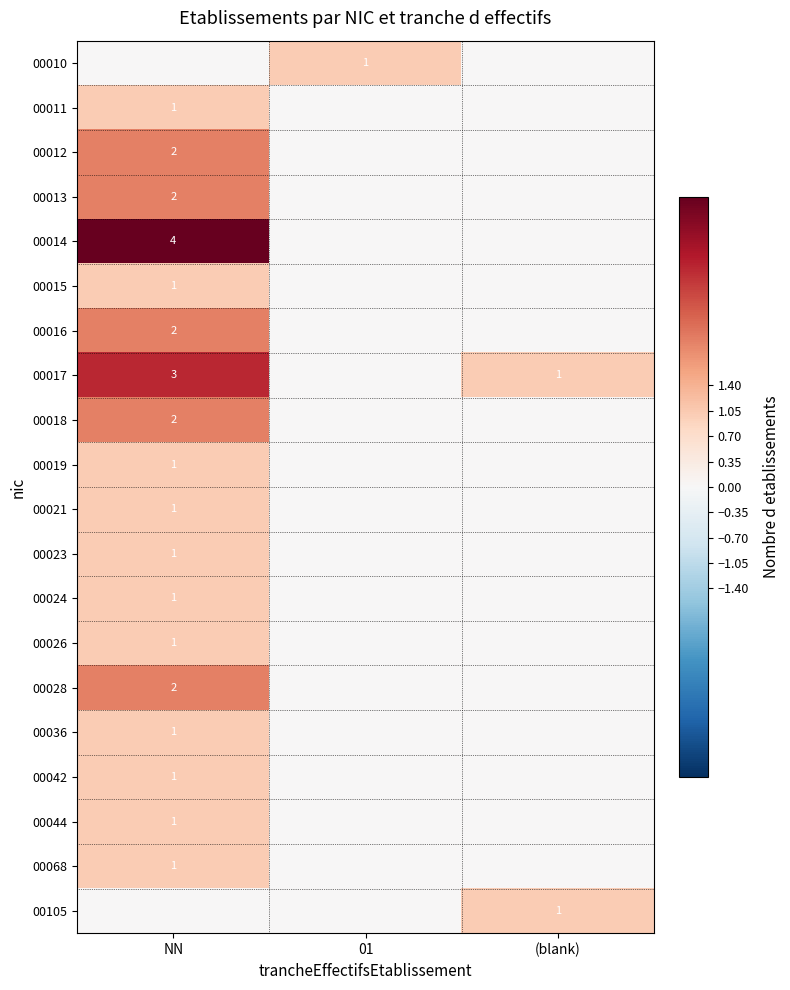

True or false: 00021 has a value of 1 at NN.

True